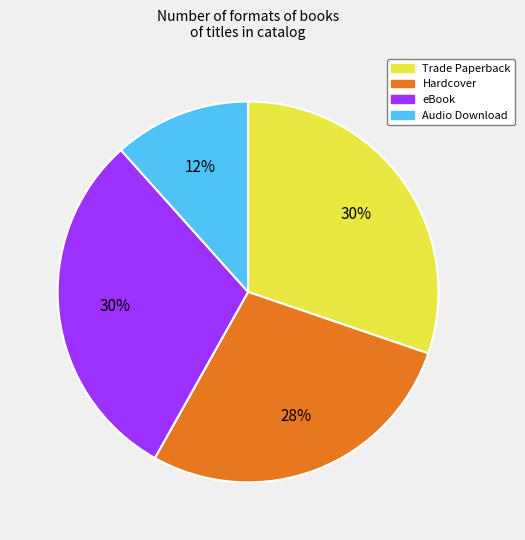

To the nearest percent, what is the average slice percentage?

25%